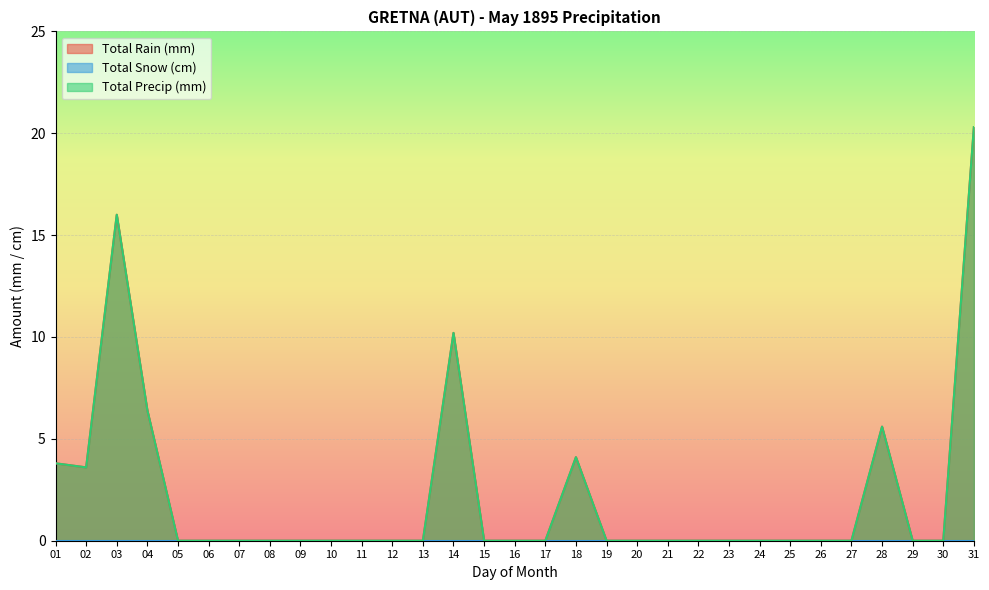

What is the sum of the Total Precip (mm) values at 02 and 19?

3.6